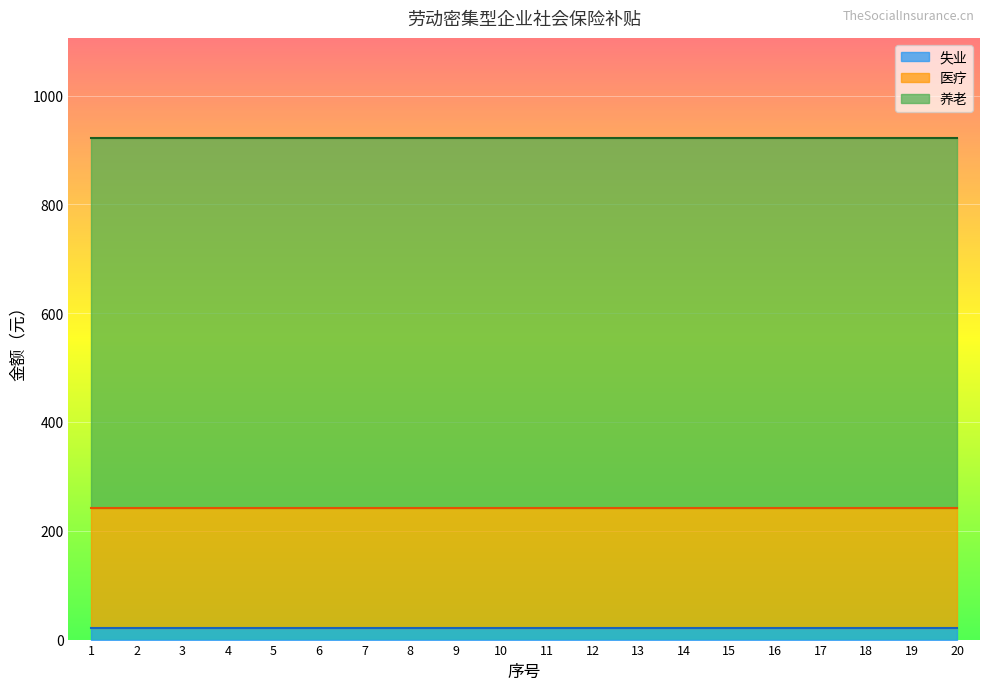

True or false: 医疗 has more than 2 points higher than both neighbors.

False